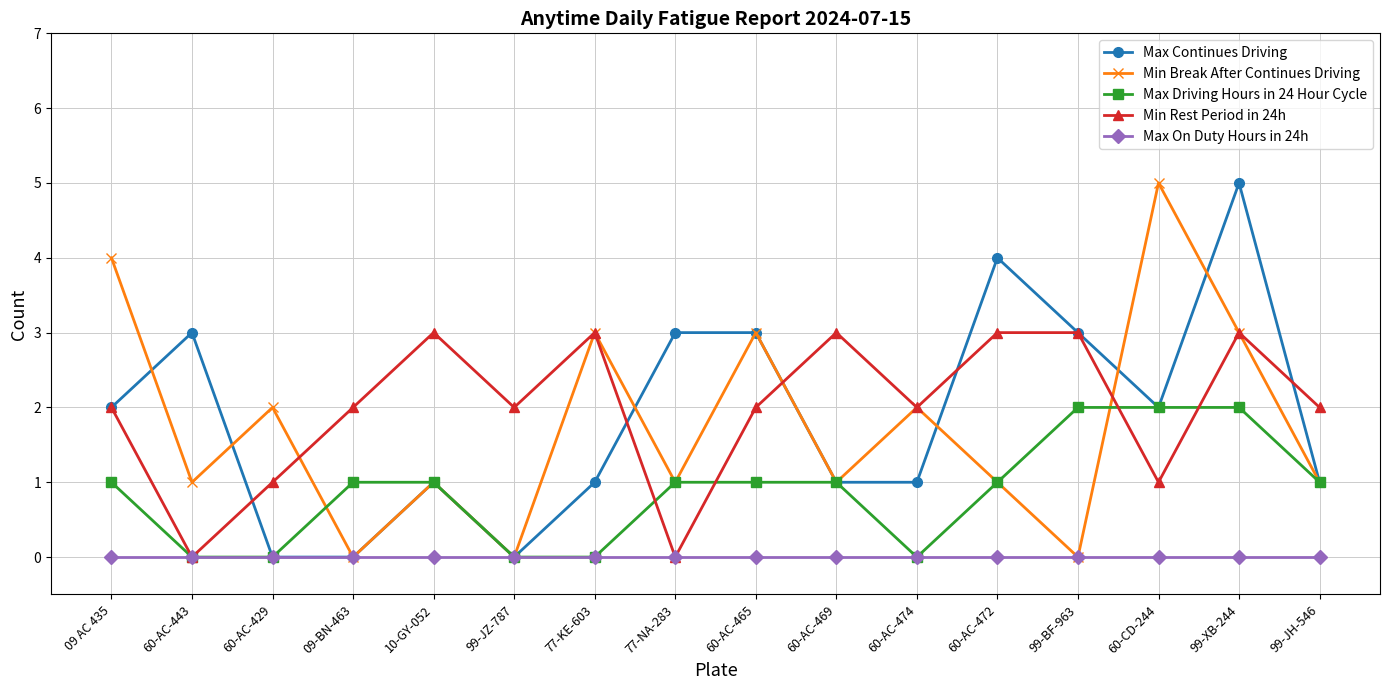

How many series are shown in this chart?

5